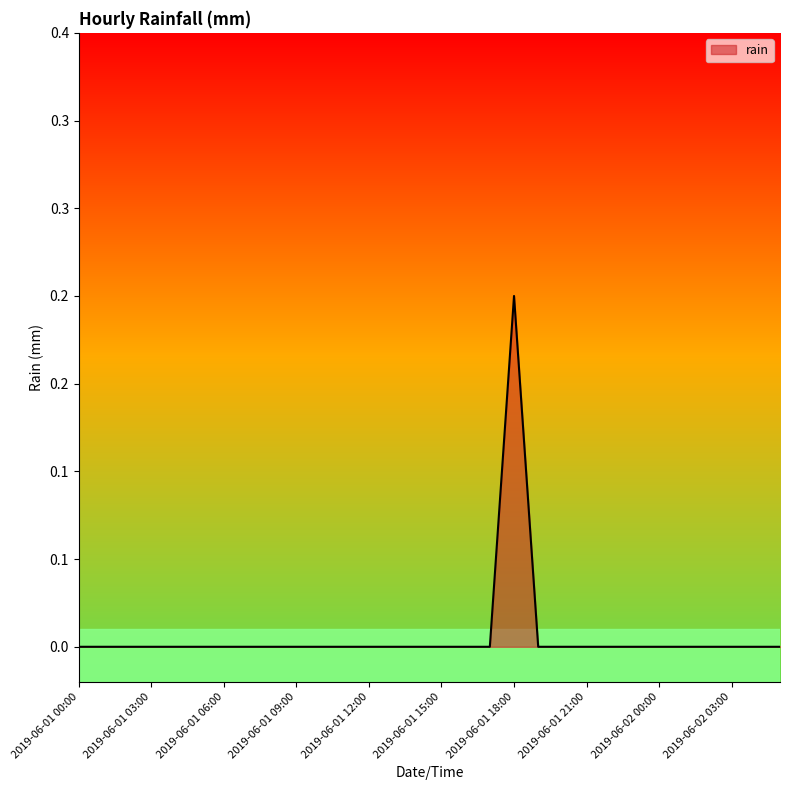

Does the chart have visible grid lines?

No